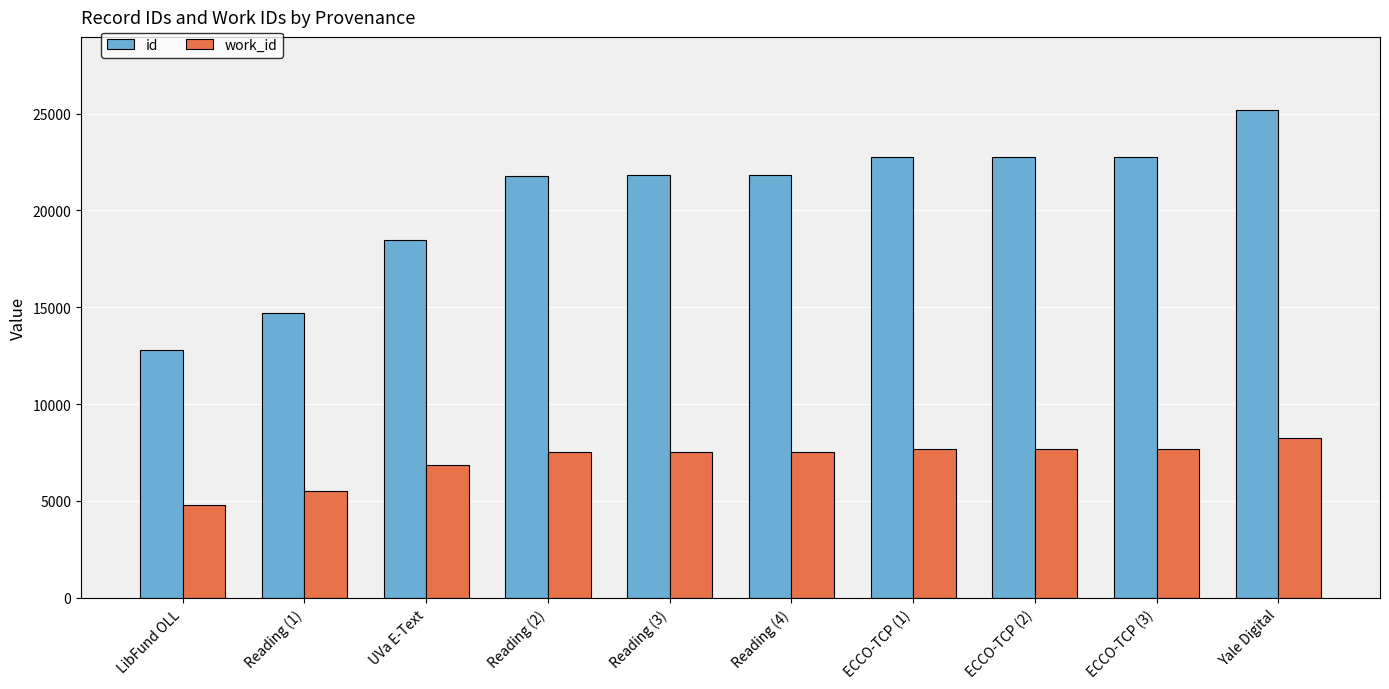

What is the value of the work_id bar at the 10th from the left?

8274